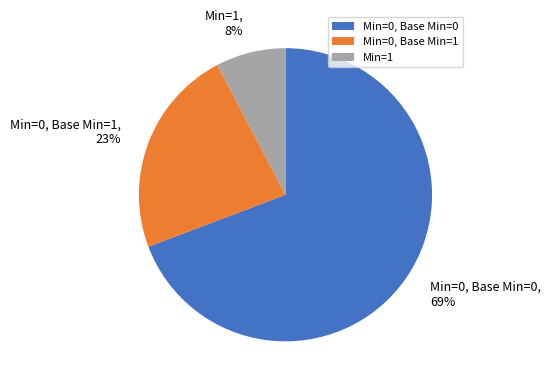

Which category has the smallest portion of the pie?

Min=1